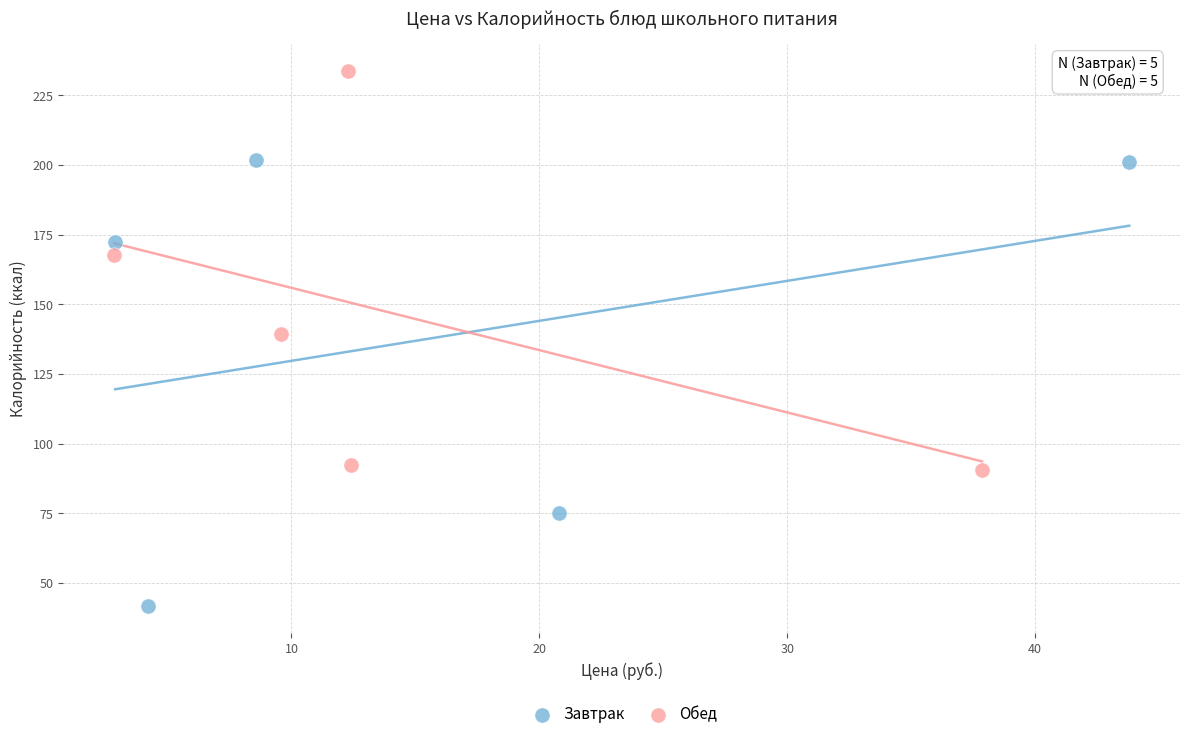

Which series reaches the maximum Y coordinate?

Обед